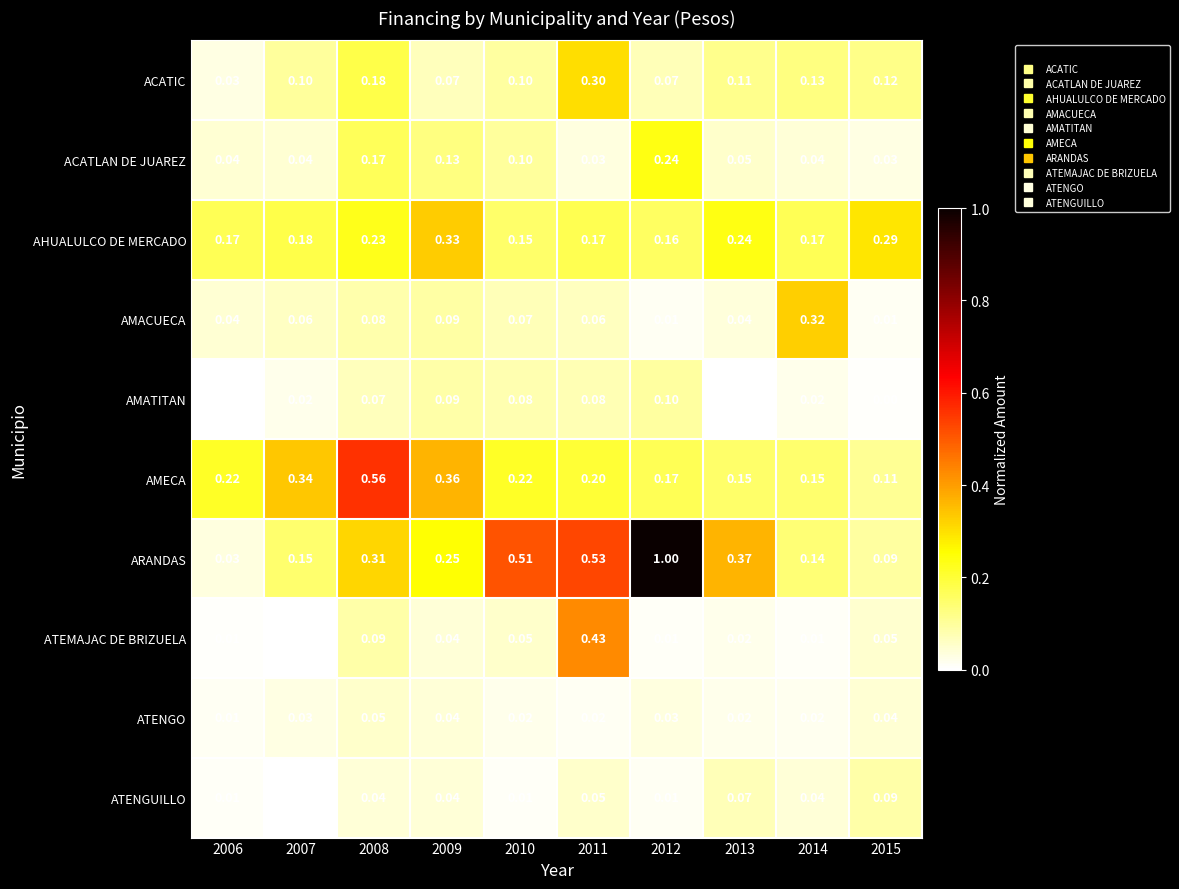

Which series has the largest total across all categories?

ARANDAS